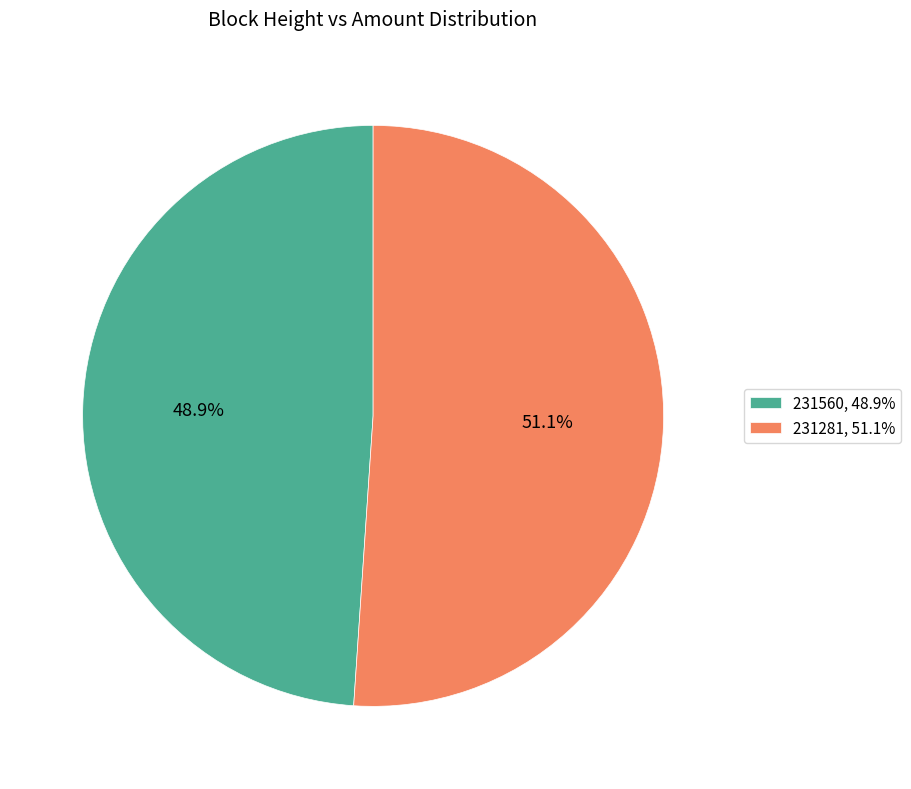

To the nearest percent, what is the difference between the 231281 and 231560 slice percentages?

2%